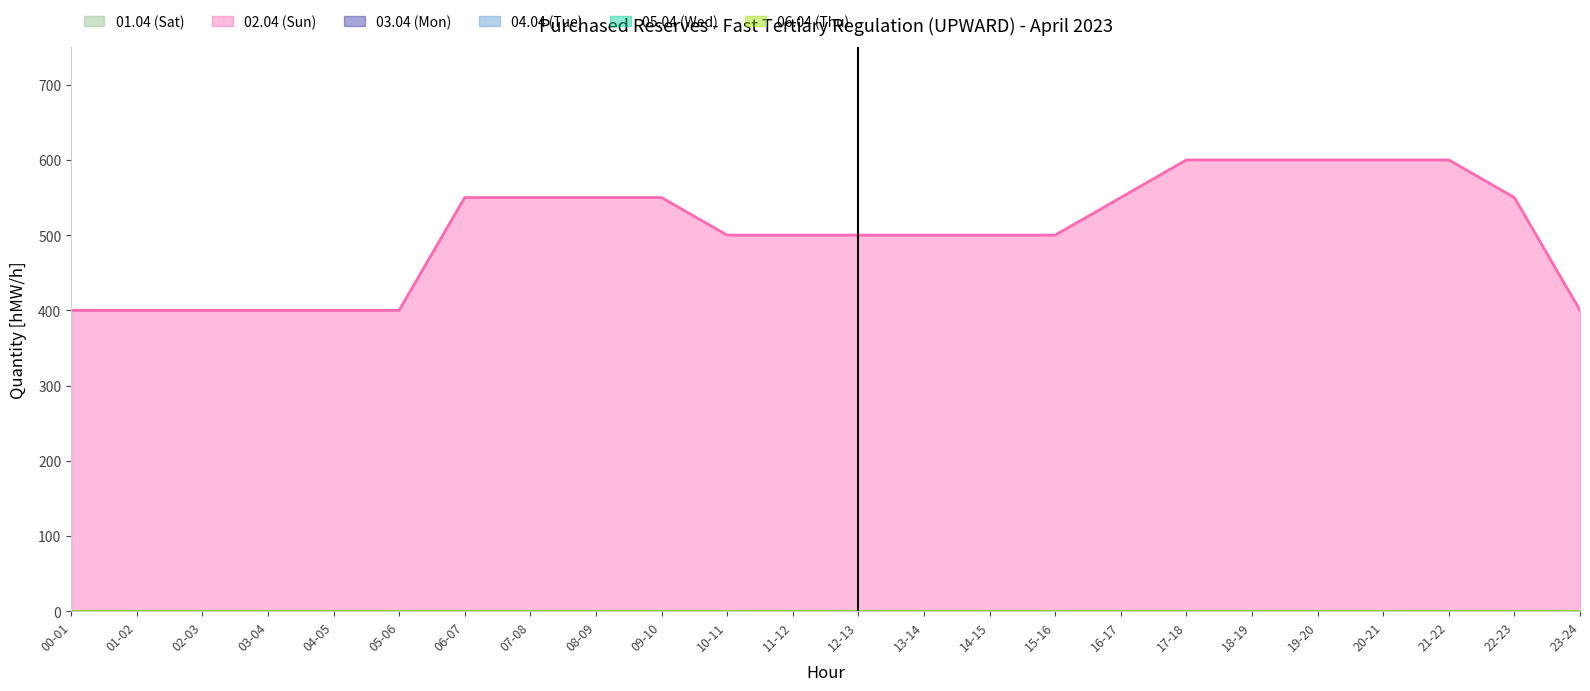

How many lines are shown in the chart?

6